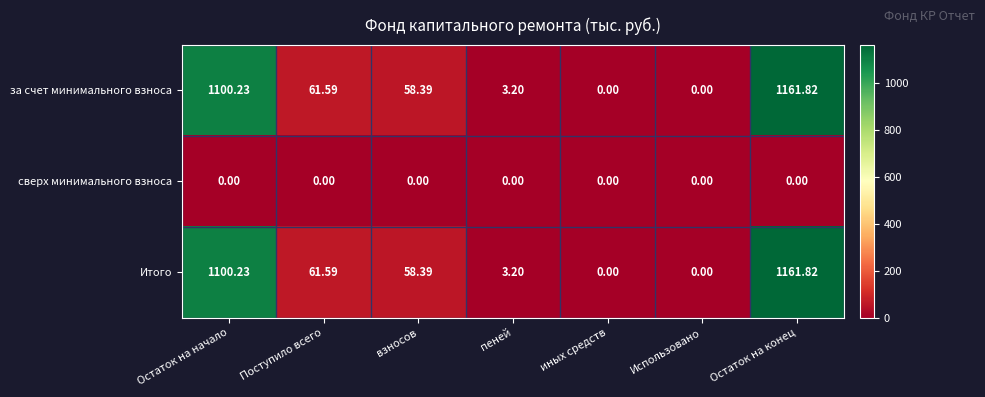

Is the value of Итого at пеней greater than the value of сверх минимального взноса at пеней?

Yes